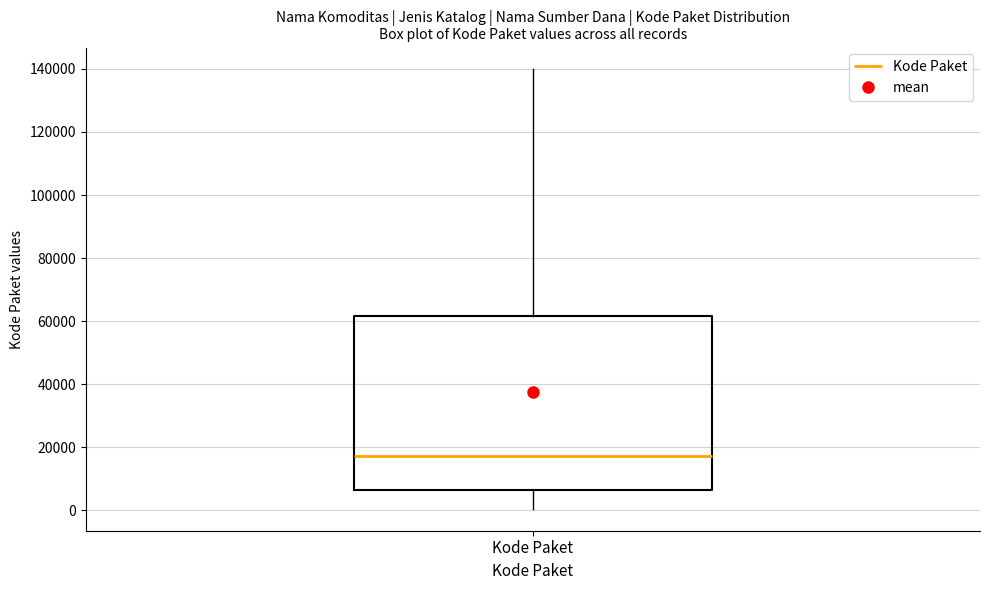

Transcribe this box plot: give where the median line is, the range the box spans, and where the two whiskers end, as read against the y-axis. The values are not printed on the chart, so give them approximately, as read against the axis.

median 18000, box 6000 to 62000, whiskers 0 to 140000